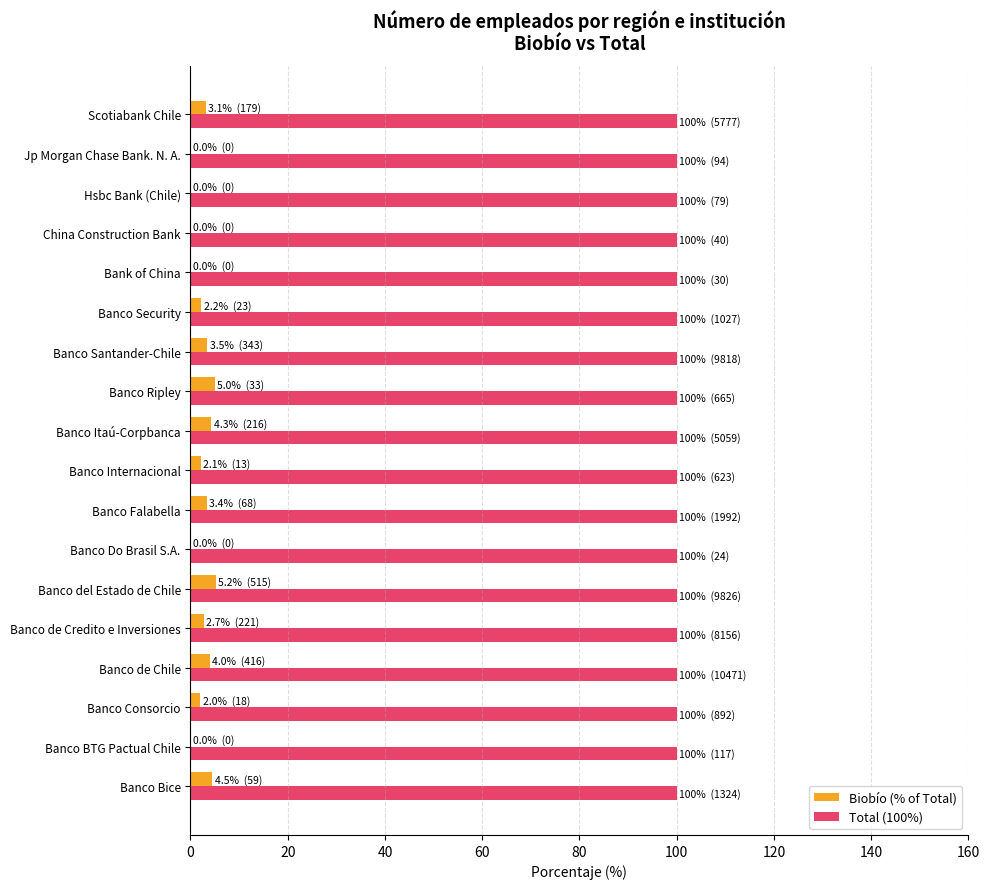

What is the sum of the Total (100%) values at Bank of China and China Construction Bank?

200.0